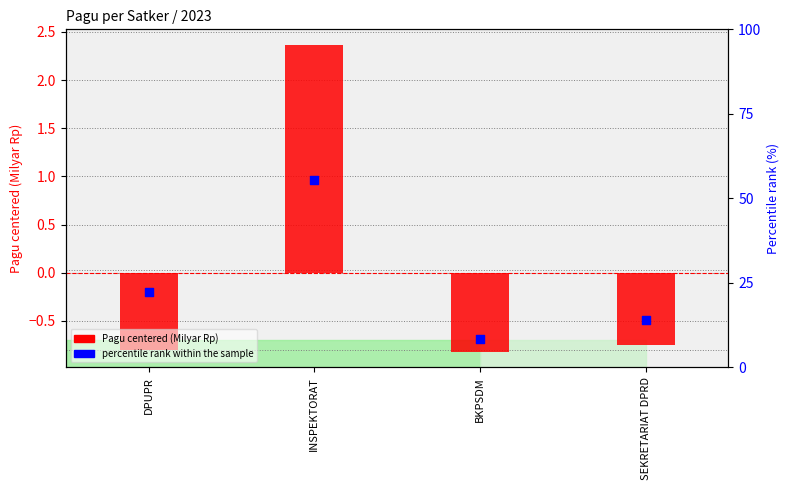

Which series reaches the minimum Y coordinate?

Pagu (centered, Milyar Rp)